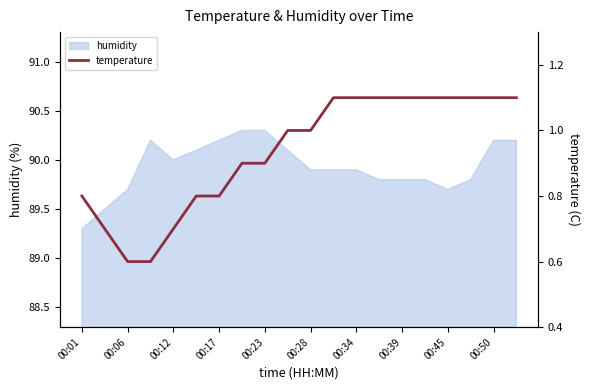

What is the highest value of the humidity series?

90.3